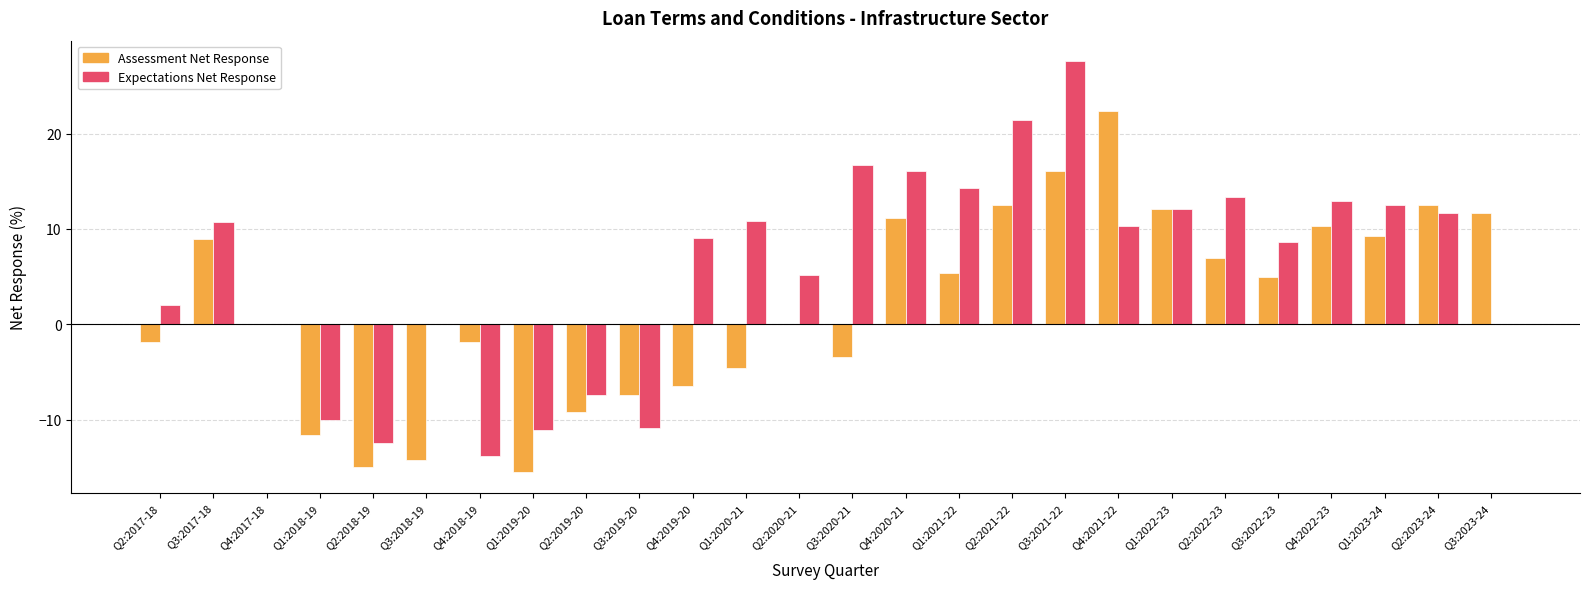

What is the sum of all Assessment Net Response values?

52.8